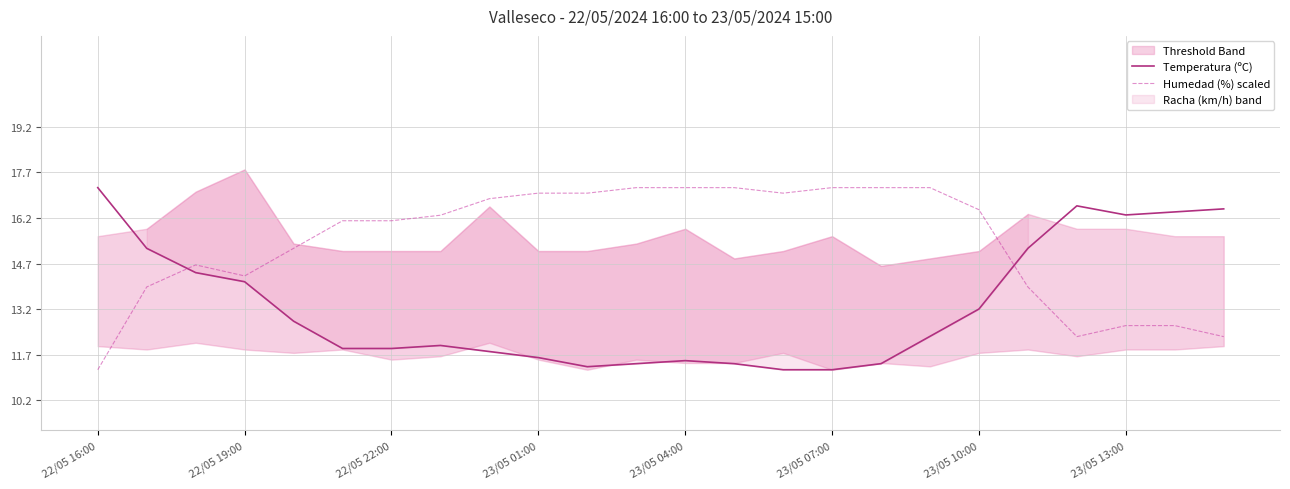

Is it true that Humedad (%) scaled equals 17.2 at 23/05 07:00?

True